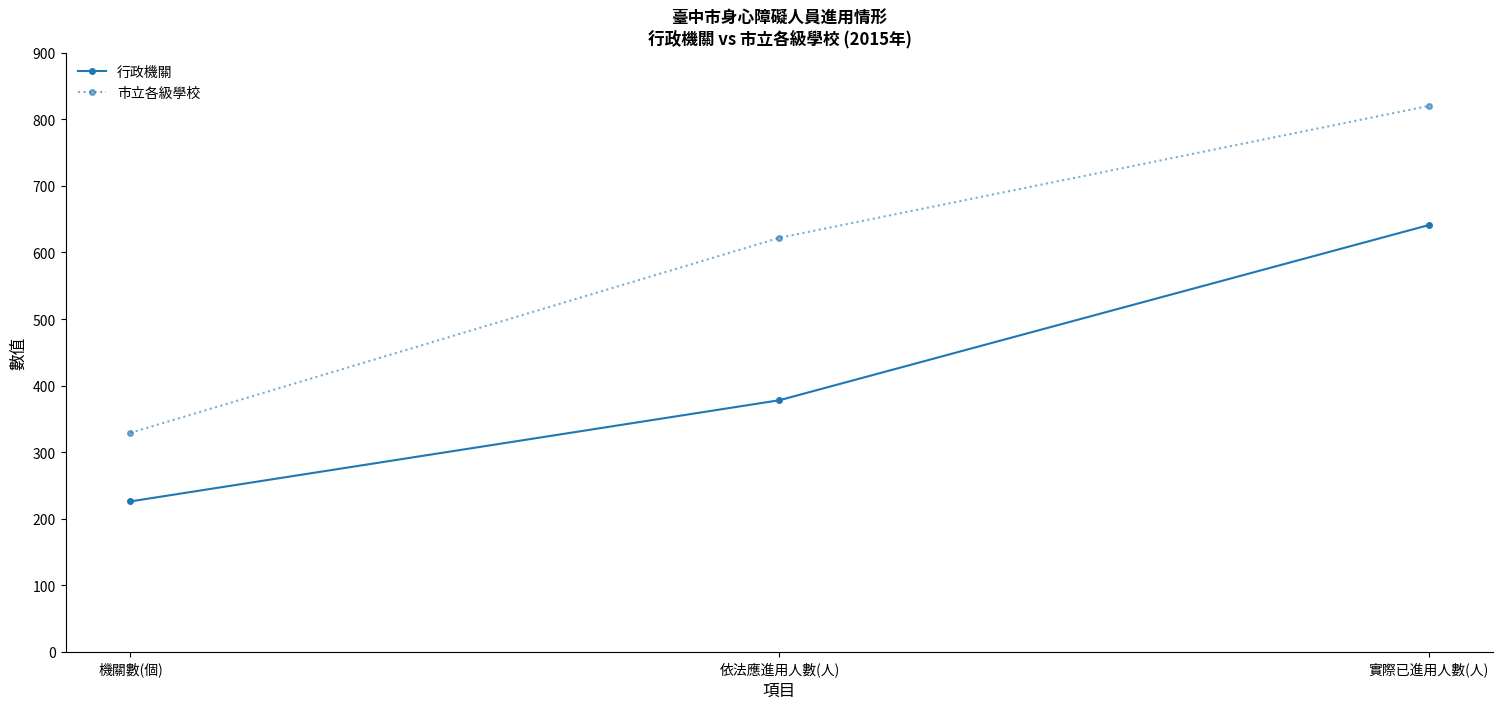

Is the value of 市立各級學校 at 實際已進用人數(人) greater than the value of 行政機關 at 依法應進用人數(人)?

Yes